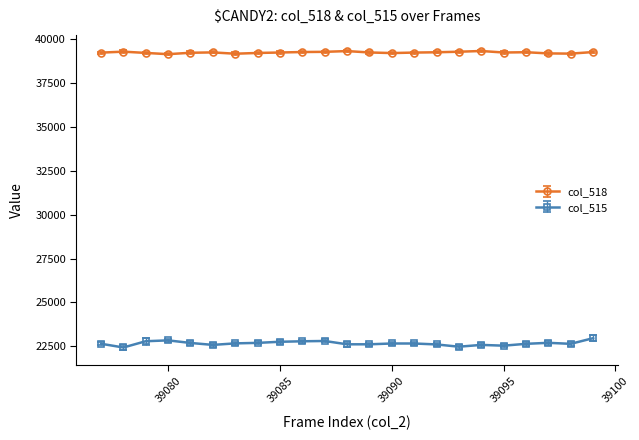

True or false: col_518 and col_515 intersect in this chart.

False